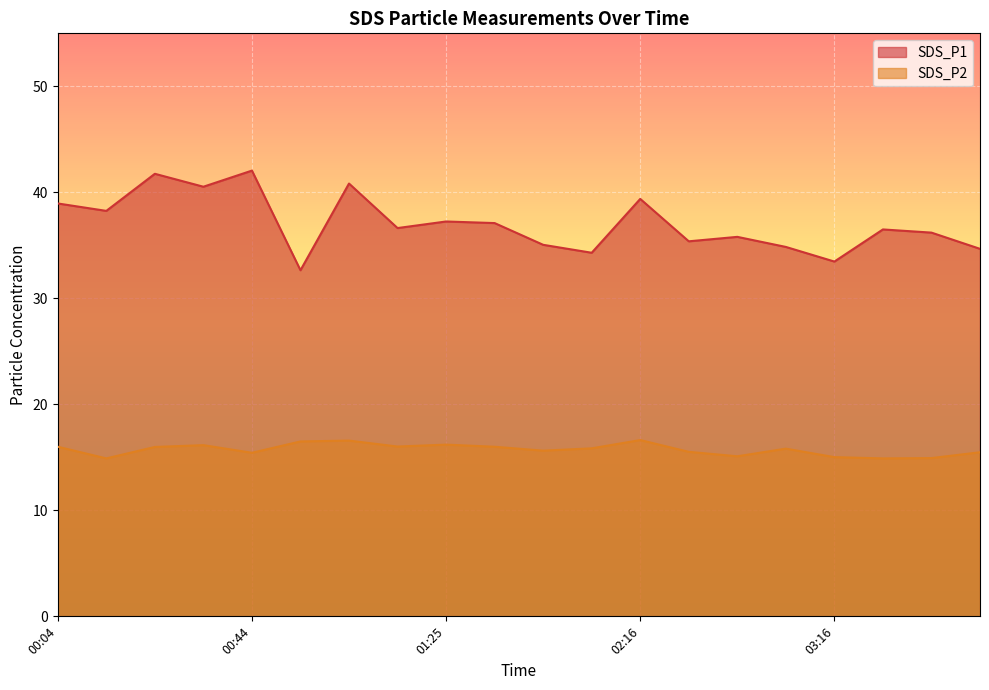

How many data points in SDS_P1 are above 36?

12